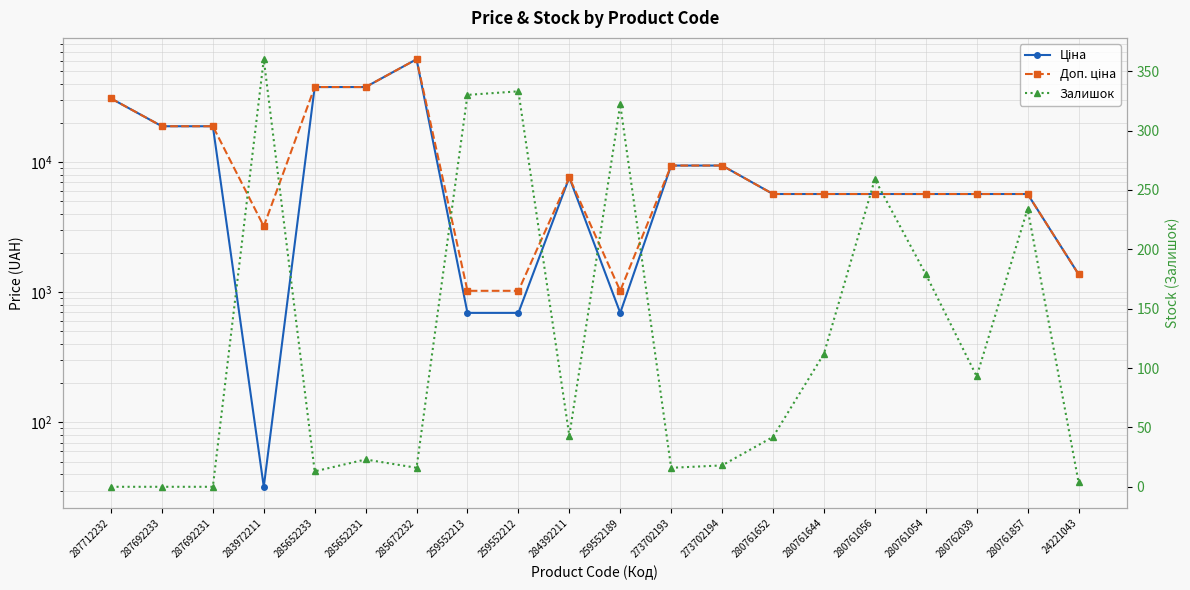

What is the difference between the highest and lowest values at 280761054?

5494.8